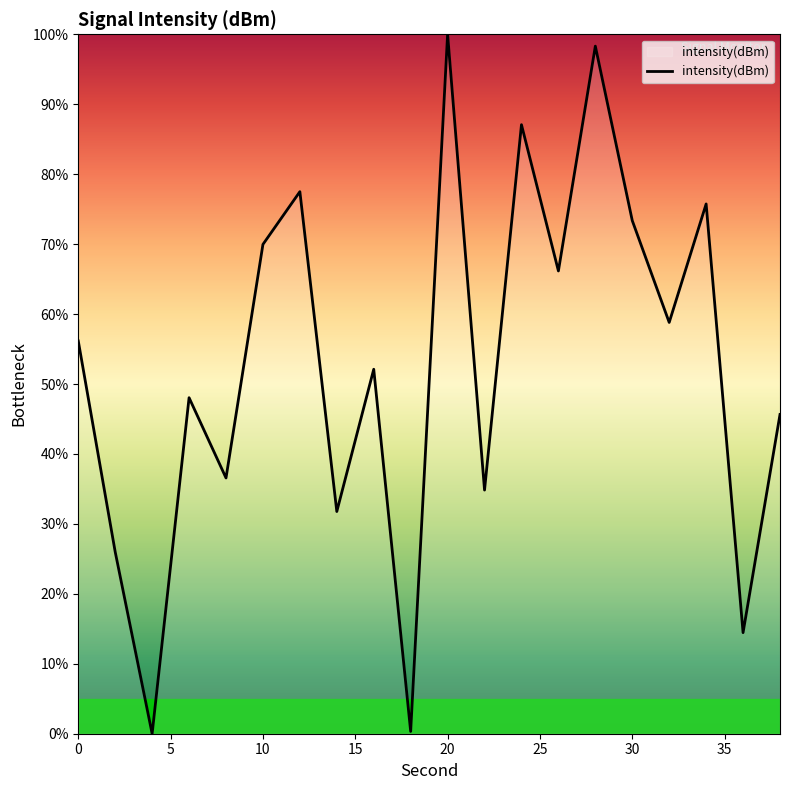

Does the chart display data point markers on the line(s)?

No